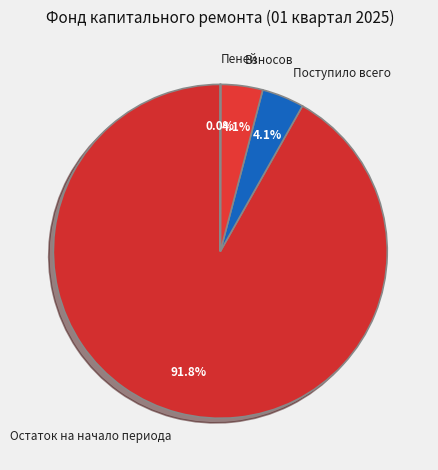

Combined, what portion of the pie is Взносов and Поступило всего?

8.2%